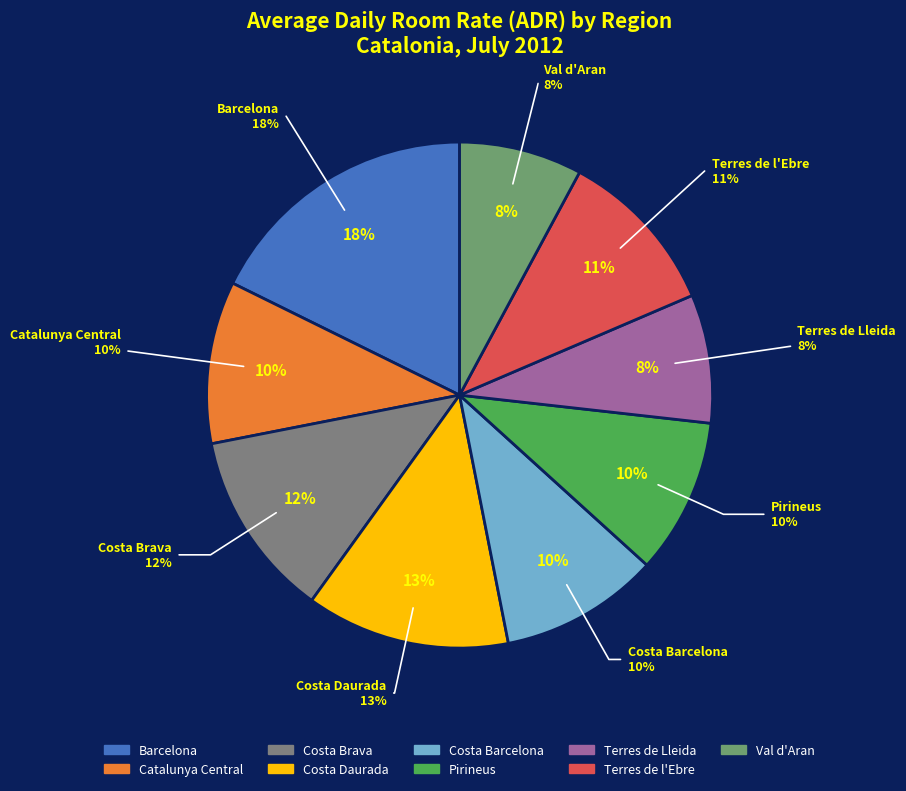

What is the ratio of the value at Terres de l'Ebre to the value at Barcelona?

0.6